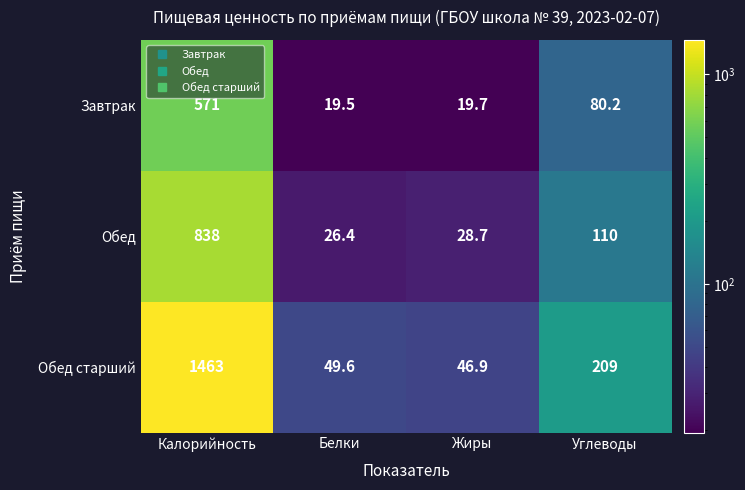

What is the spread (max minus min) of values at Жиры?

27.2